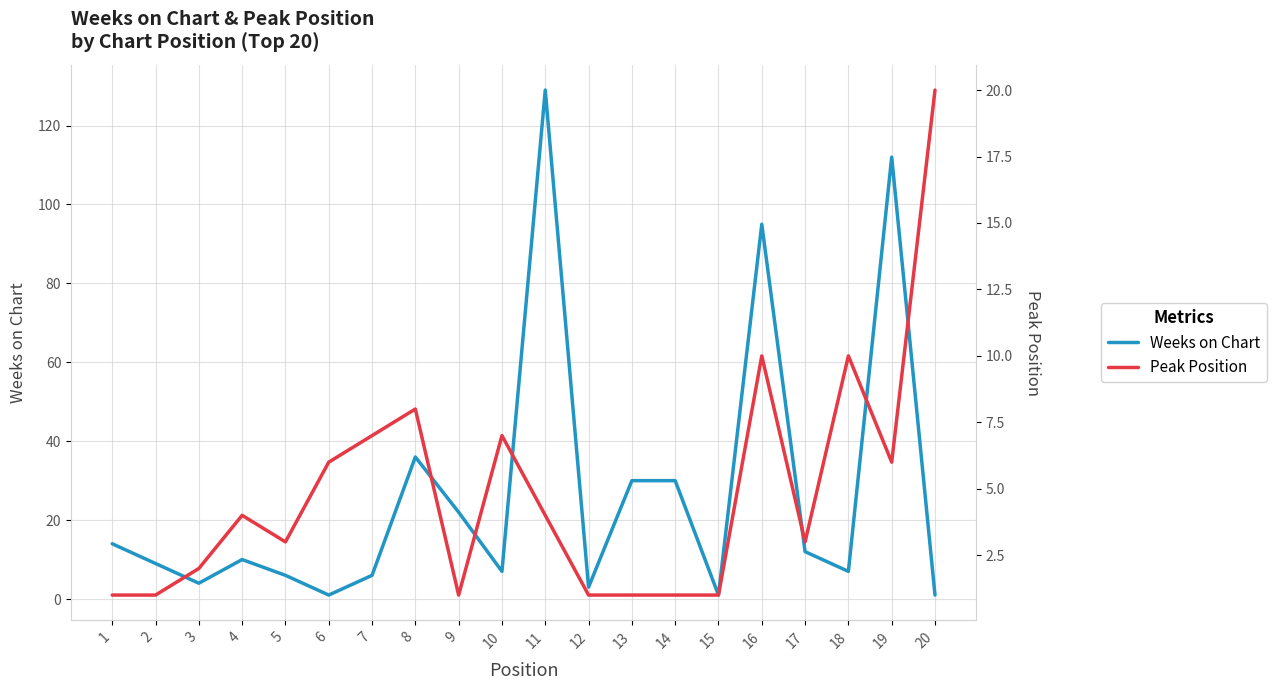

Reading right to left, extract all data points from this chart.

Weeks on Chart: 20=1	19=112	18=7	17=12	16=95	15=1	14=30	13=30	12=3	11=129	10=7	9=22	8=36	7=6	6=1	5=6	4=10	3=4	2=9	1=14
Peak Position: 20=20	19=6	18=10	17=3	16=10	15=1	14=1	13=1	12=1	11=4	10=7	9=1	8=8	7=7	6=6	5=3	4=4	3=2	2=1	1=1